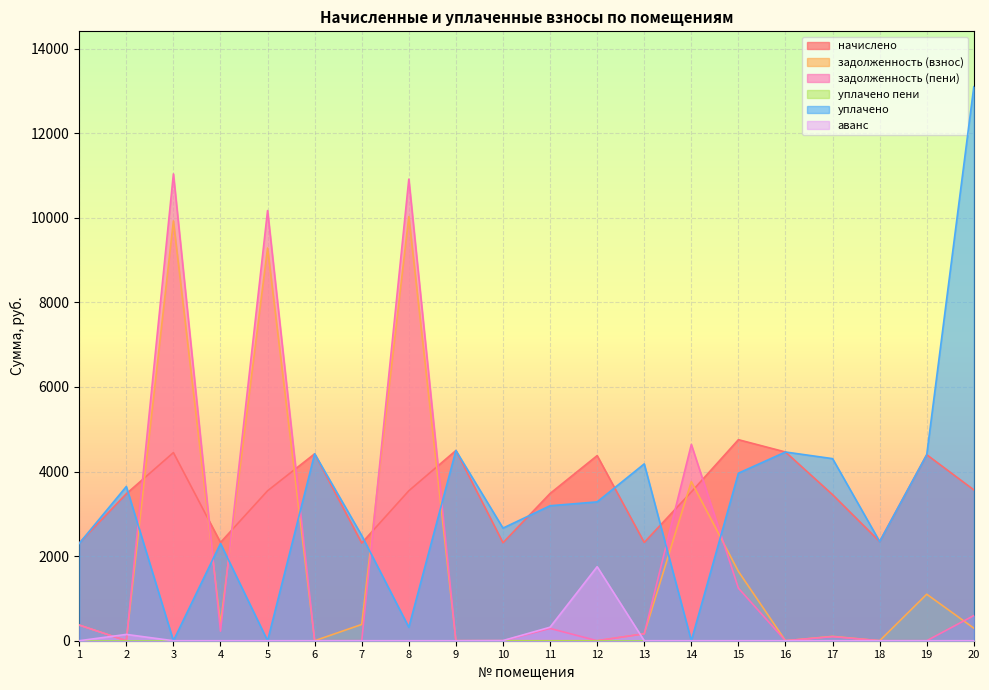

How many data points in задолженность (пени) are above 163?

10